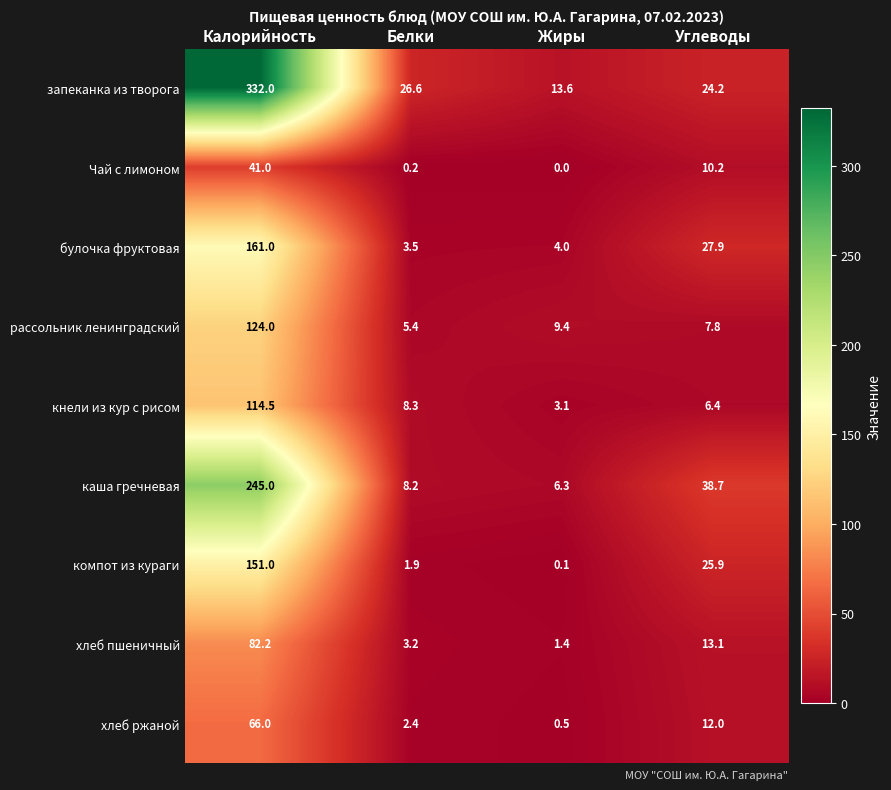

At which category does the chart reach its peak across all series?

Калорийность